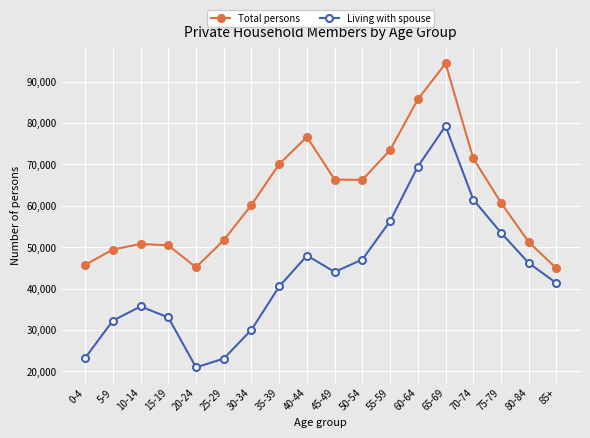

Which label corresponds to the largest value in the chart?

65-69